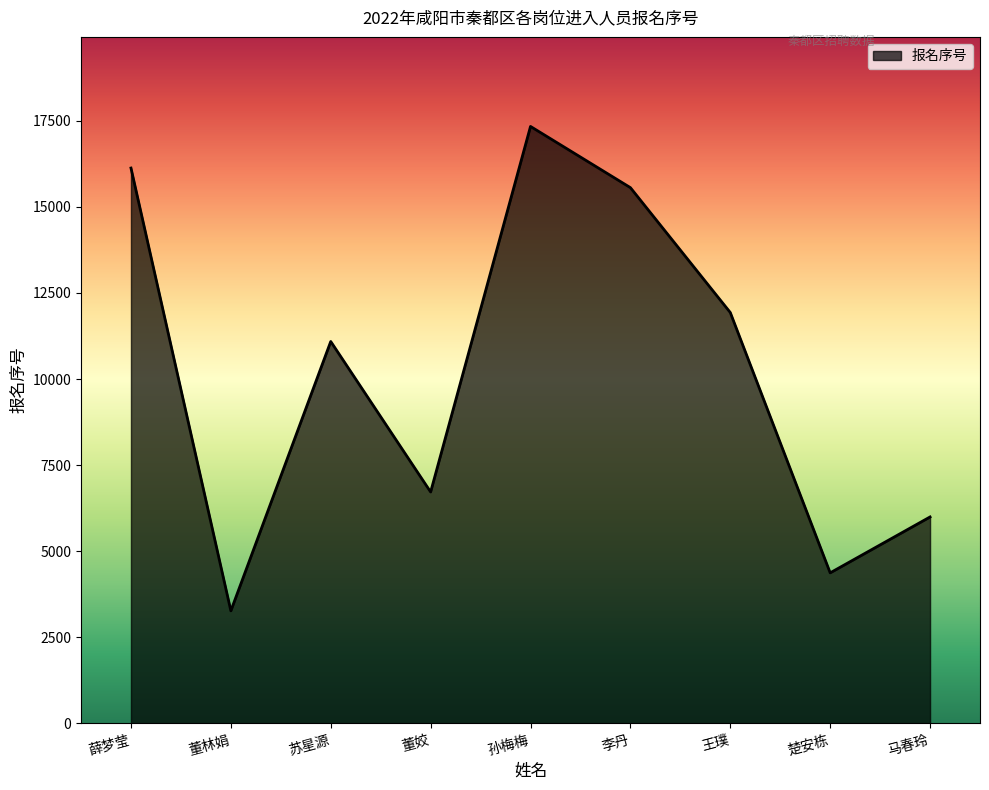

Does the chart have visible grid lines?

No